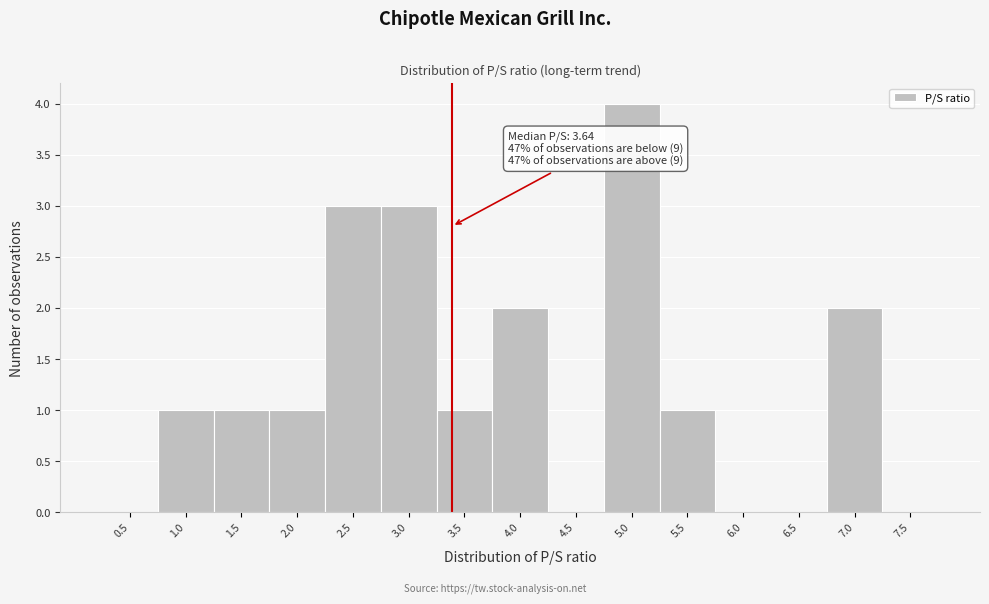

Reading right to left, what are all the values shown in this chart?

7.5=0	7.0=2	6.5=0	6.0=0	5.5=1	5.0=4	4.5=0	4.0=2	3.5=1	3.0=3	2.5=3	2.0=1	1.5=1	1.0=1	0.5=0